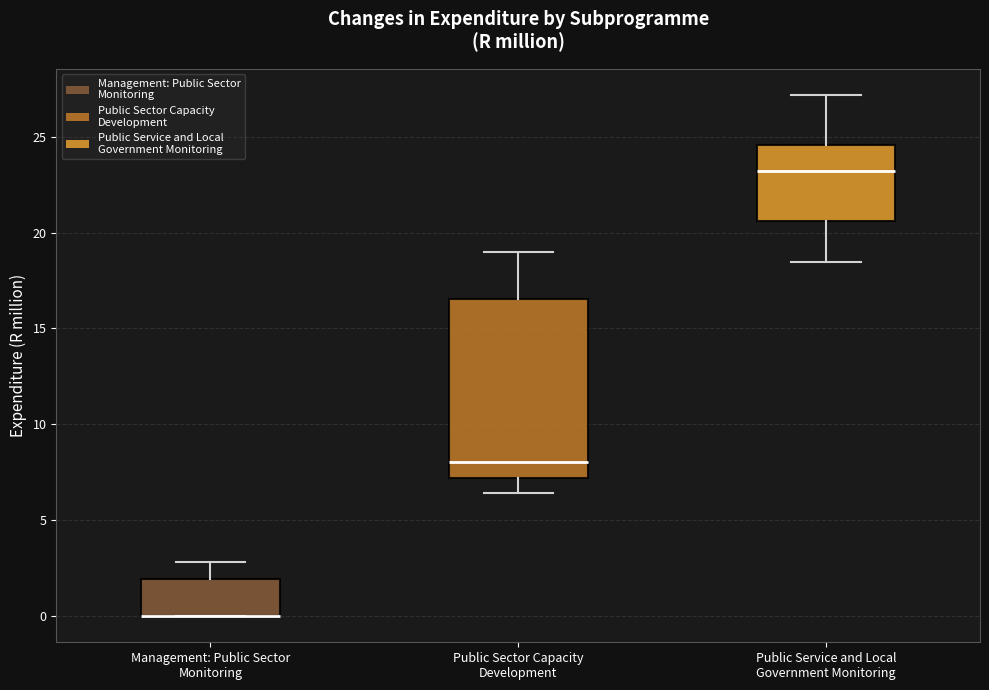

Which box is the tallest, from its lower edge to its upper edge?

Public Sector Capacity Development